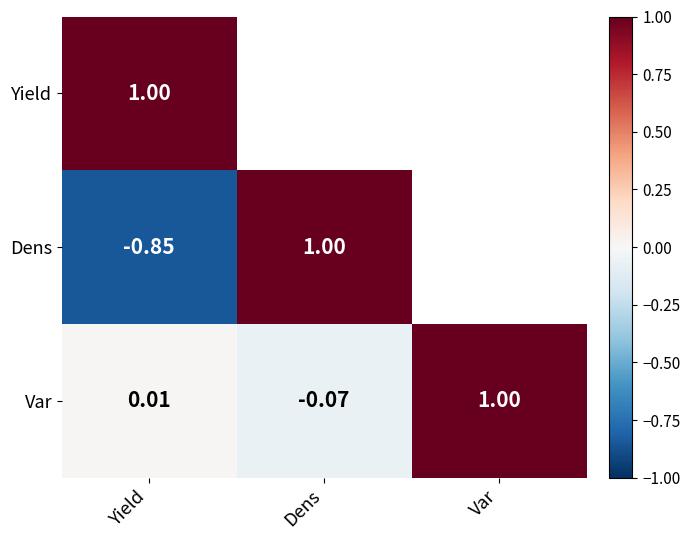

How many negative values does the Var series have?

1